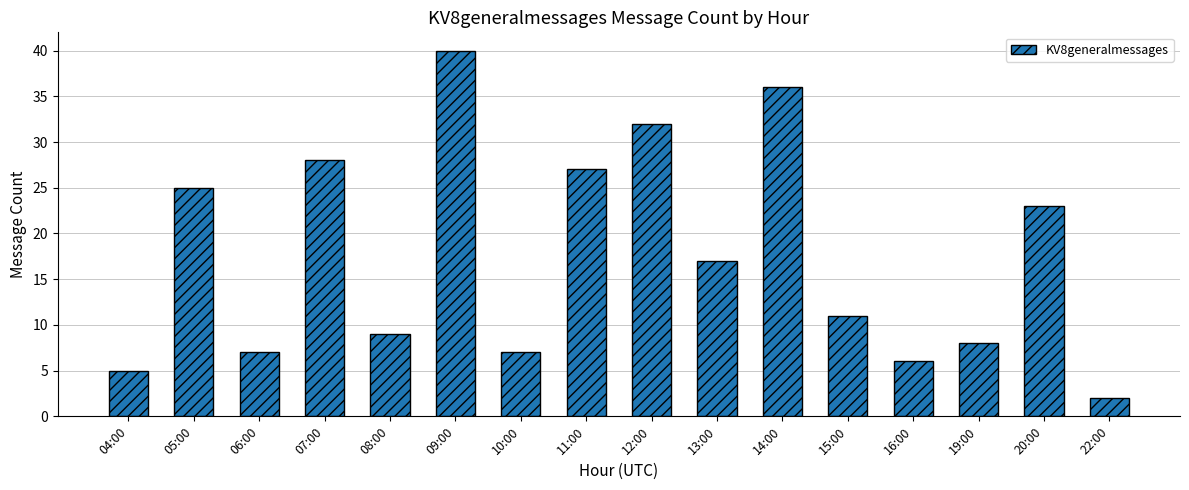

What is the change in value from 06:00 to 12:00?

+25